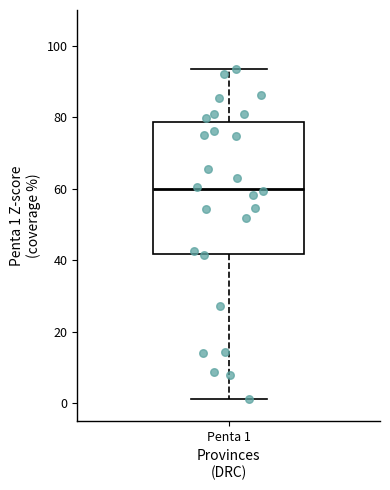

Where is the upper edge of the box for Penta 1 on the y-axis? The values are not printed on the chart, so give them approximately, as read against the axis.

78